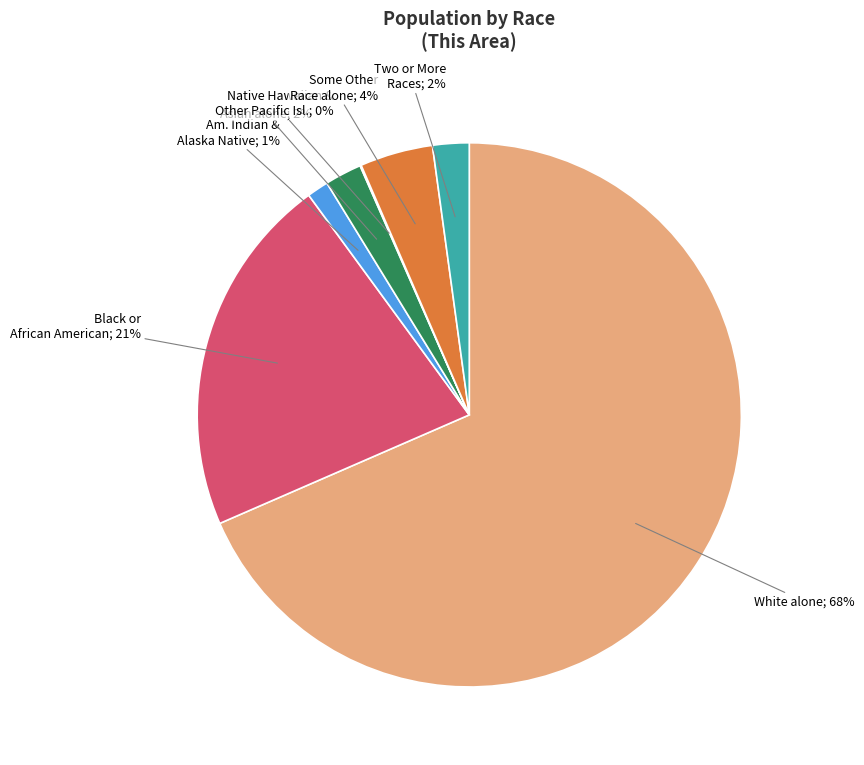

To the nearest percent, what is the average slice percentage?

14%